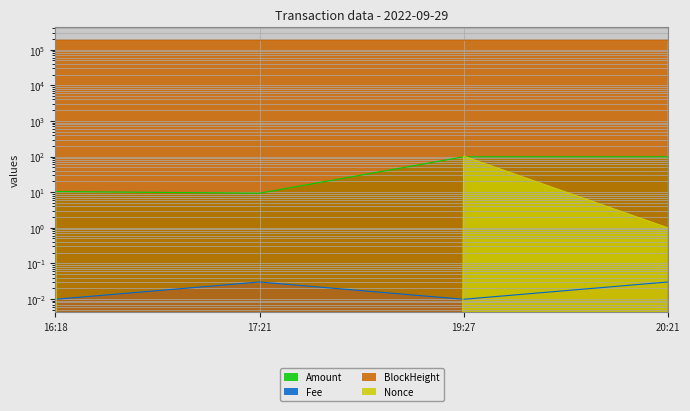

What is the total value across all series at 17:21?

182915.4